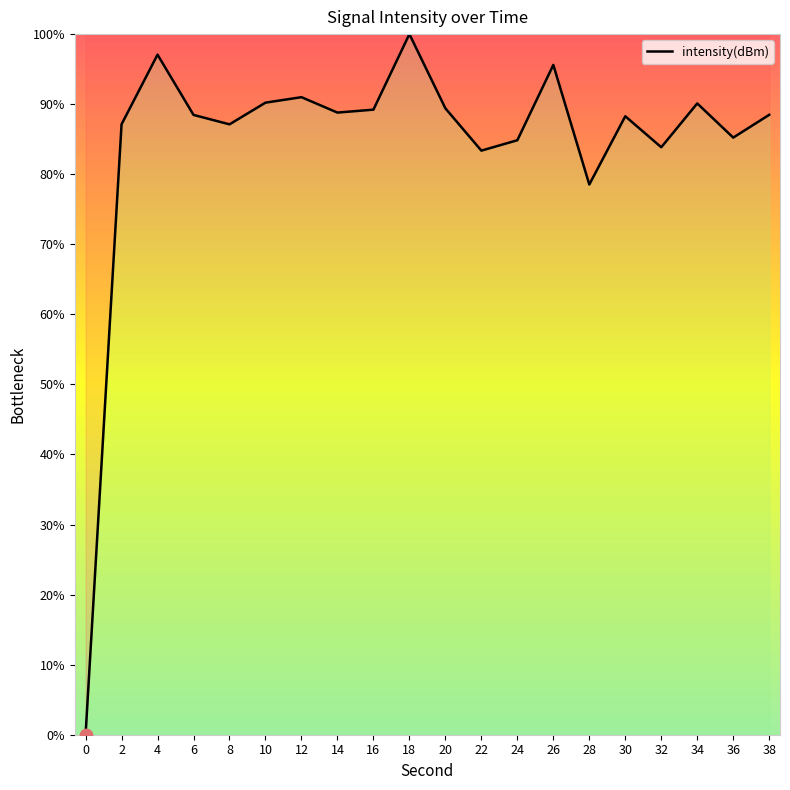

Approximately how many times larger is the value at 28 compared to 10?

0.9